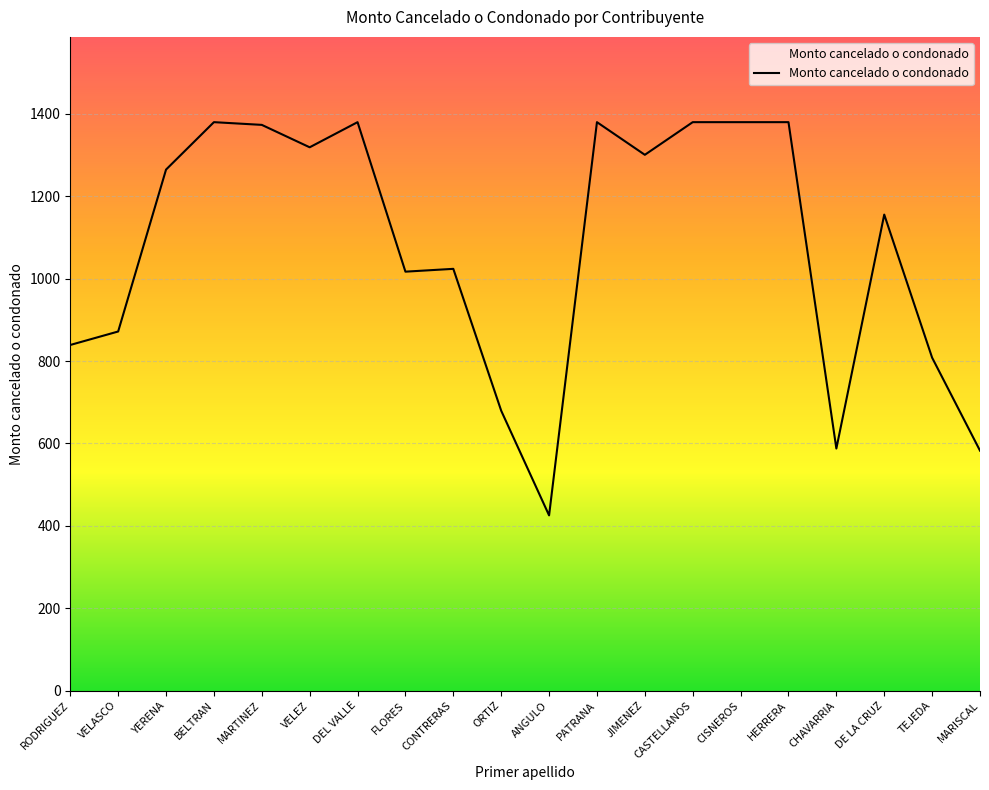

The value at YERENA is 1264.9. True or false?

True